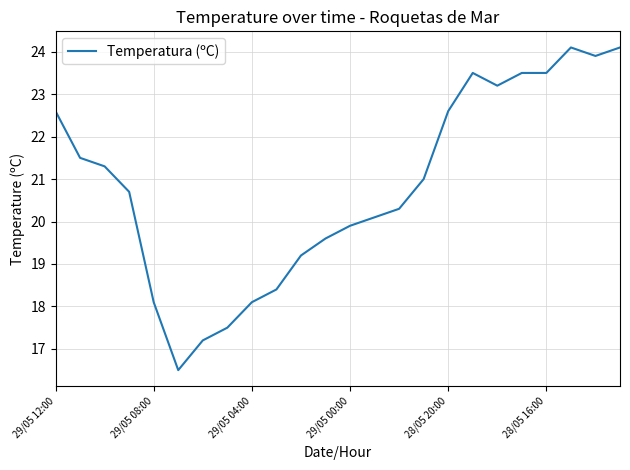

What is the difference between the maximum and minimum values?

7.6